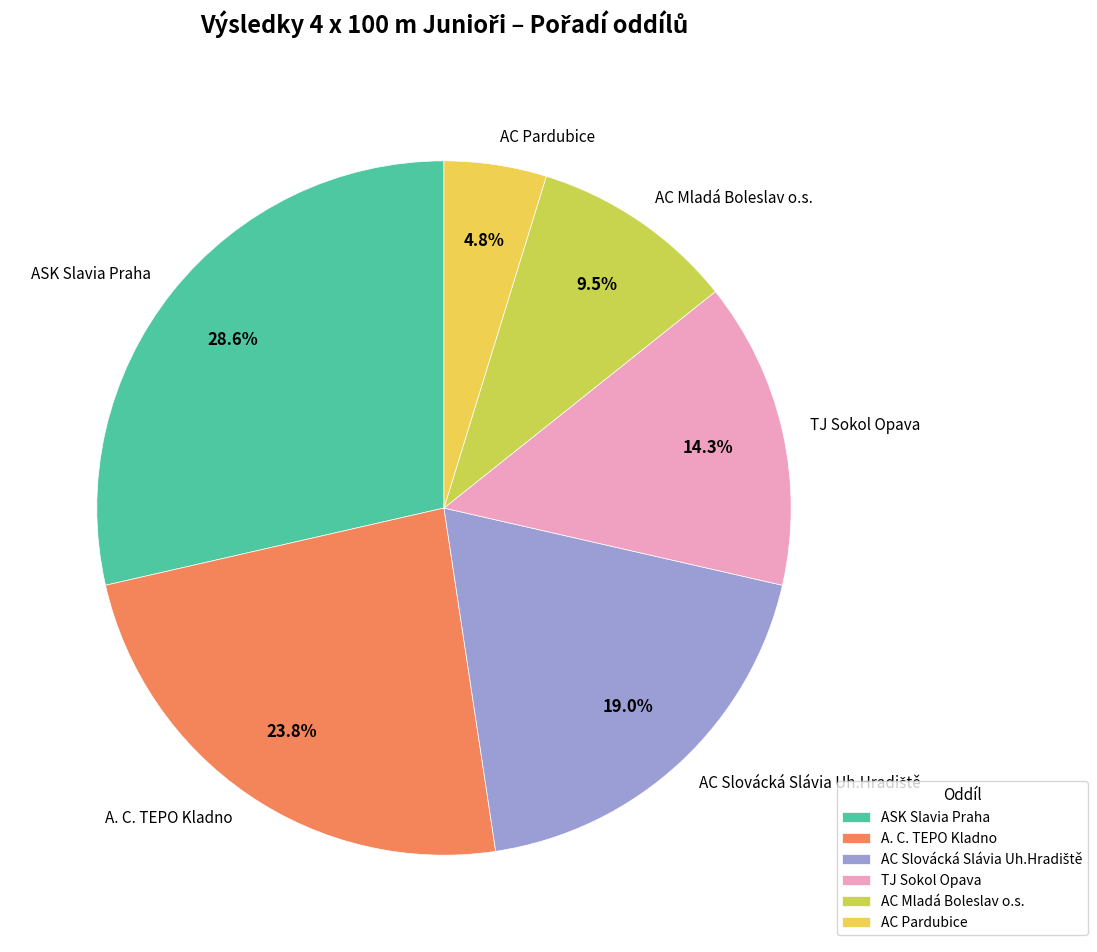

Approximately how many times larger is the value at TJ Sokol Opava compared to ASK Slavia Praha?

0.5